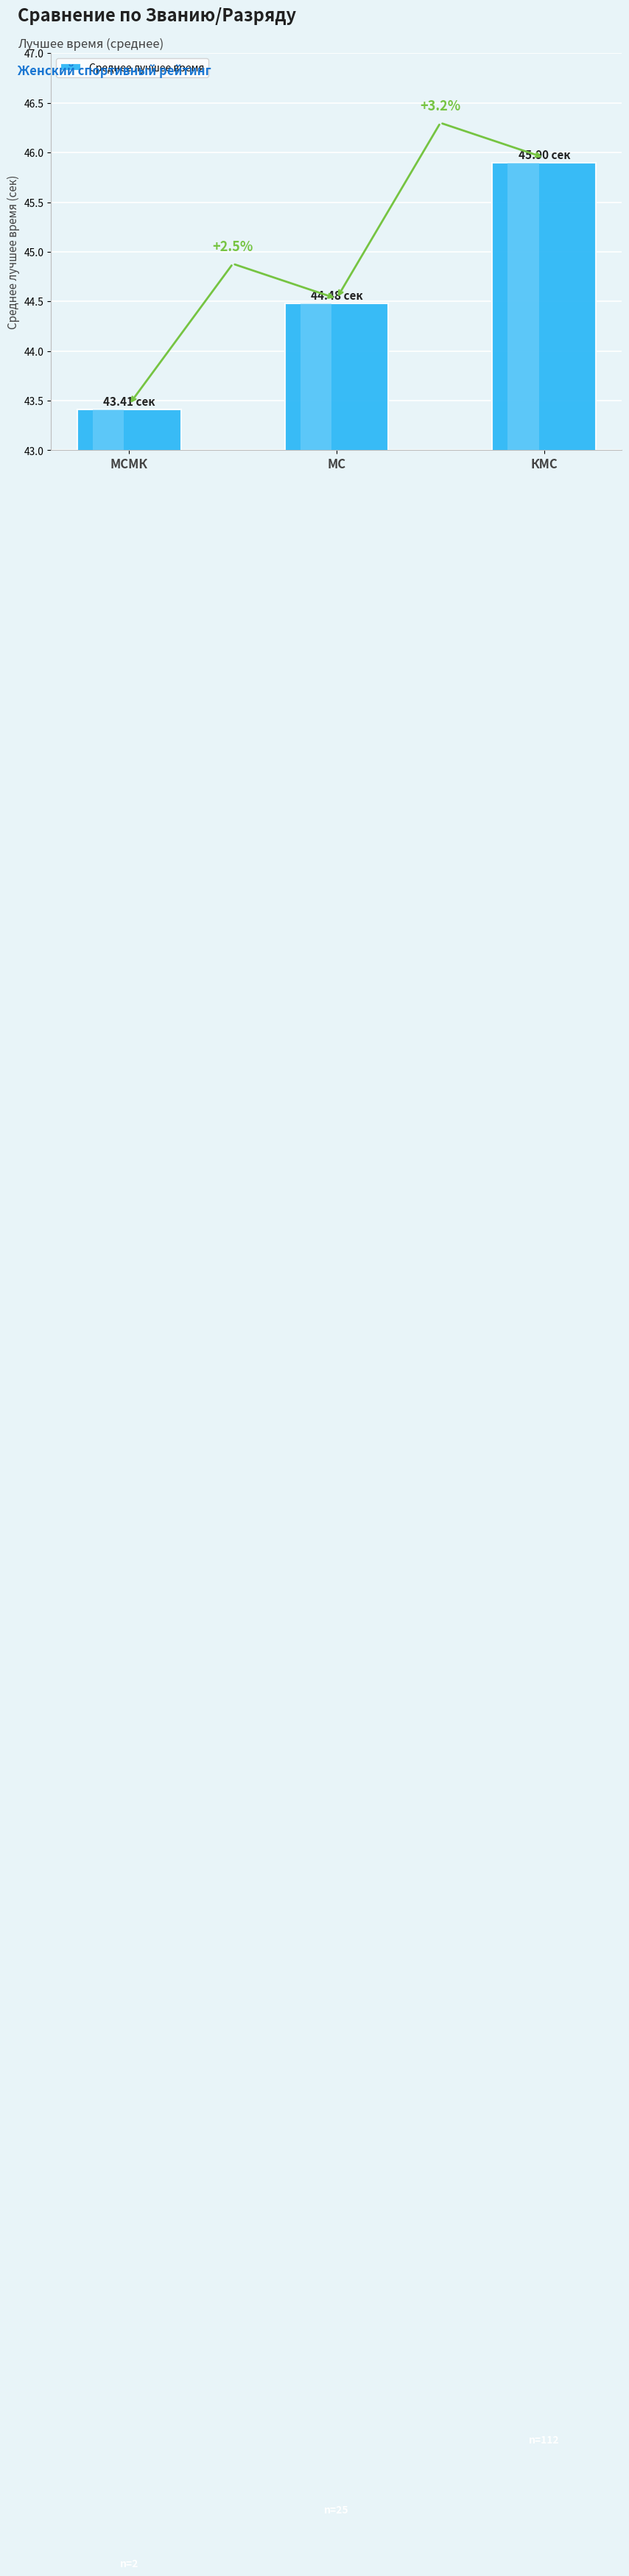

How many bars are there in total?

3